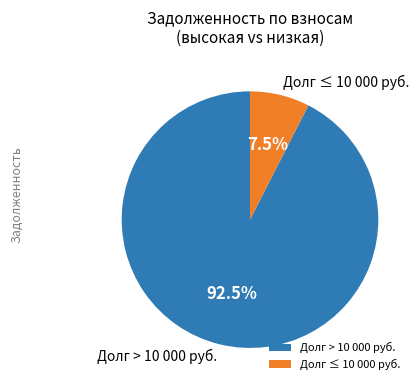

What is the ratio of the value at Долг > 10 000 руб. to the value at Долг ≤ 10 000 руб.?

12.3